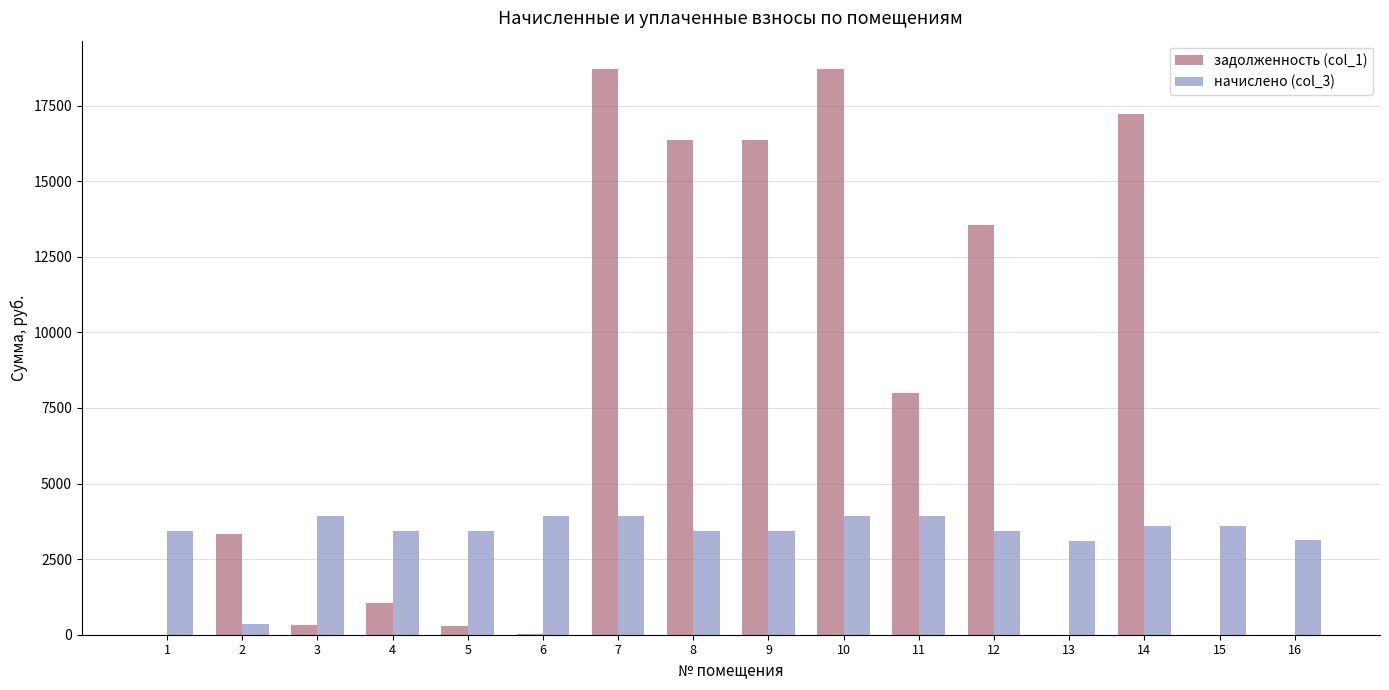

Read the начислено (col_3) value at 6.

3915.7